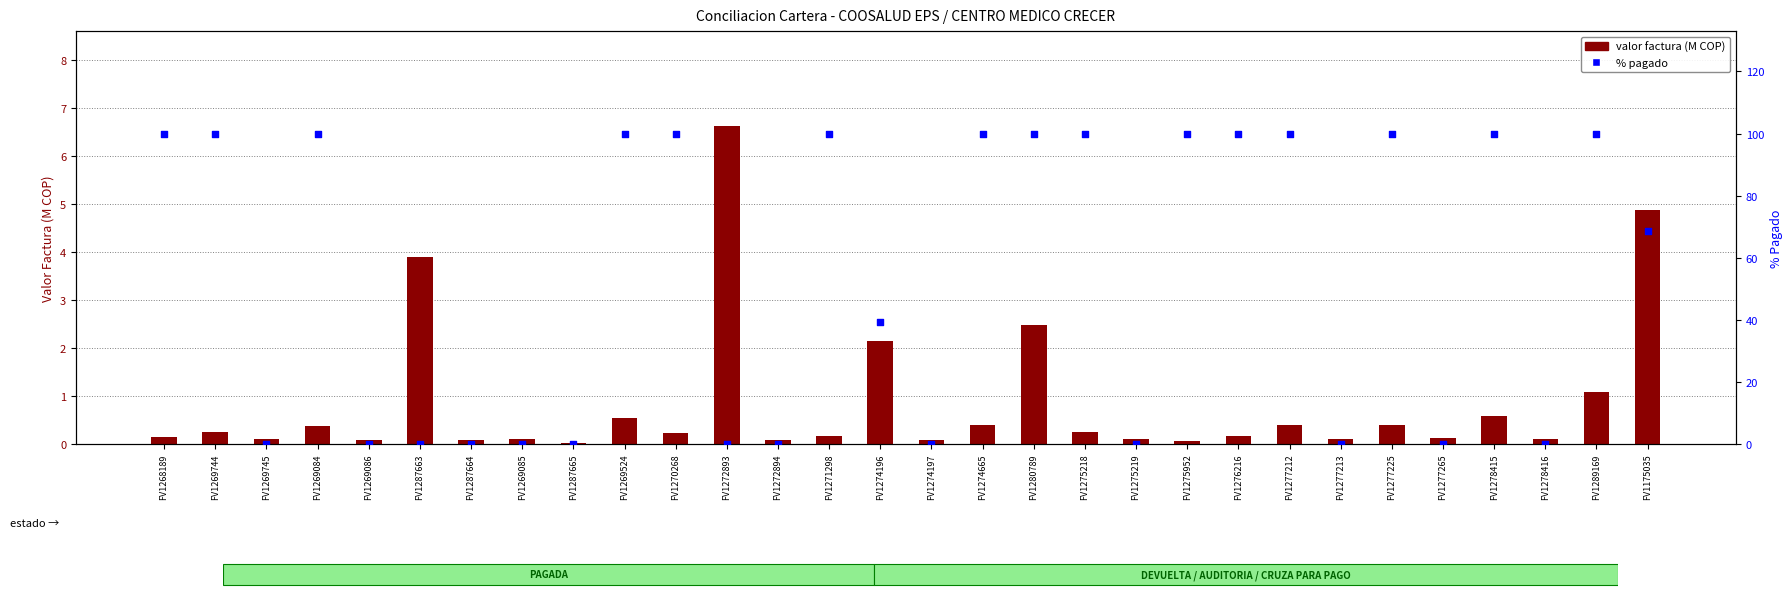

At which category is the sum across all series the highest?

FV1280789